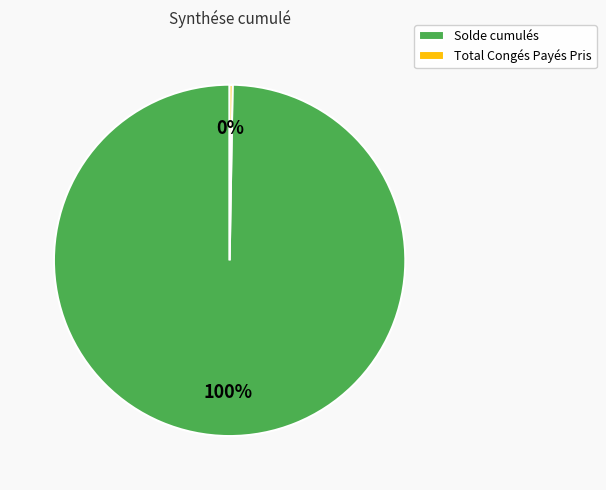

Which category has the biggest portion of the pie?

Solde cumulés